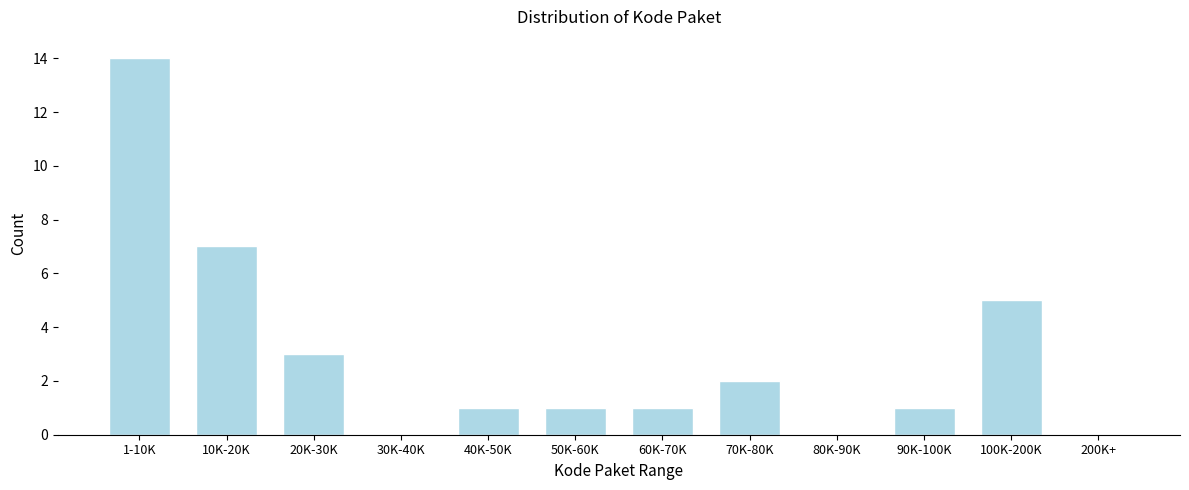

Reading right to left, list all the values displayed in this chart.

200K+=0	100K-200K=5	90K-100K=1	80K-90K=0	70K-80K=2	60K-70K=1	50K-60K=1	40K-50K=1	30K-40K=0	20K-30K=3	10K-20K=7	1-10K=14